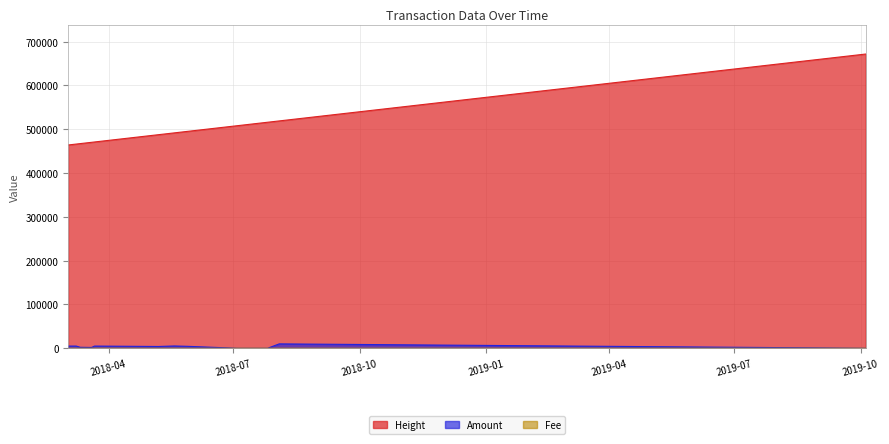

At which label is Fee closest to 1?

2018-03-02 15:13:51